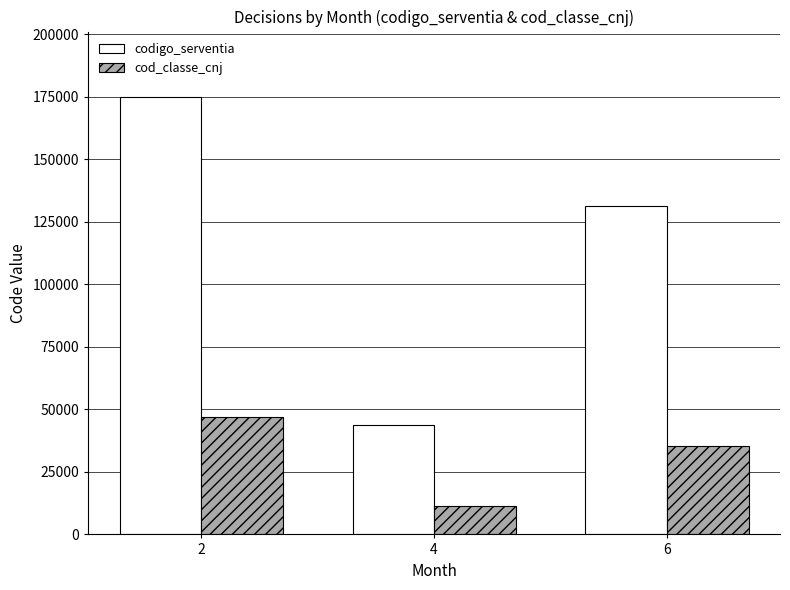

Count the number of data series in this chart.

2